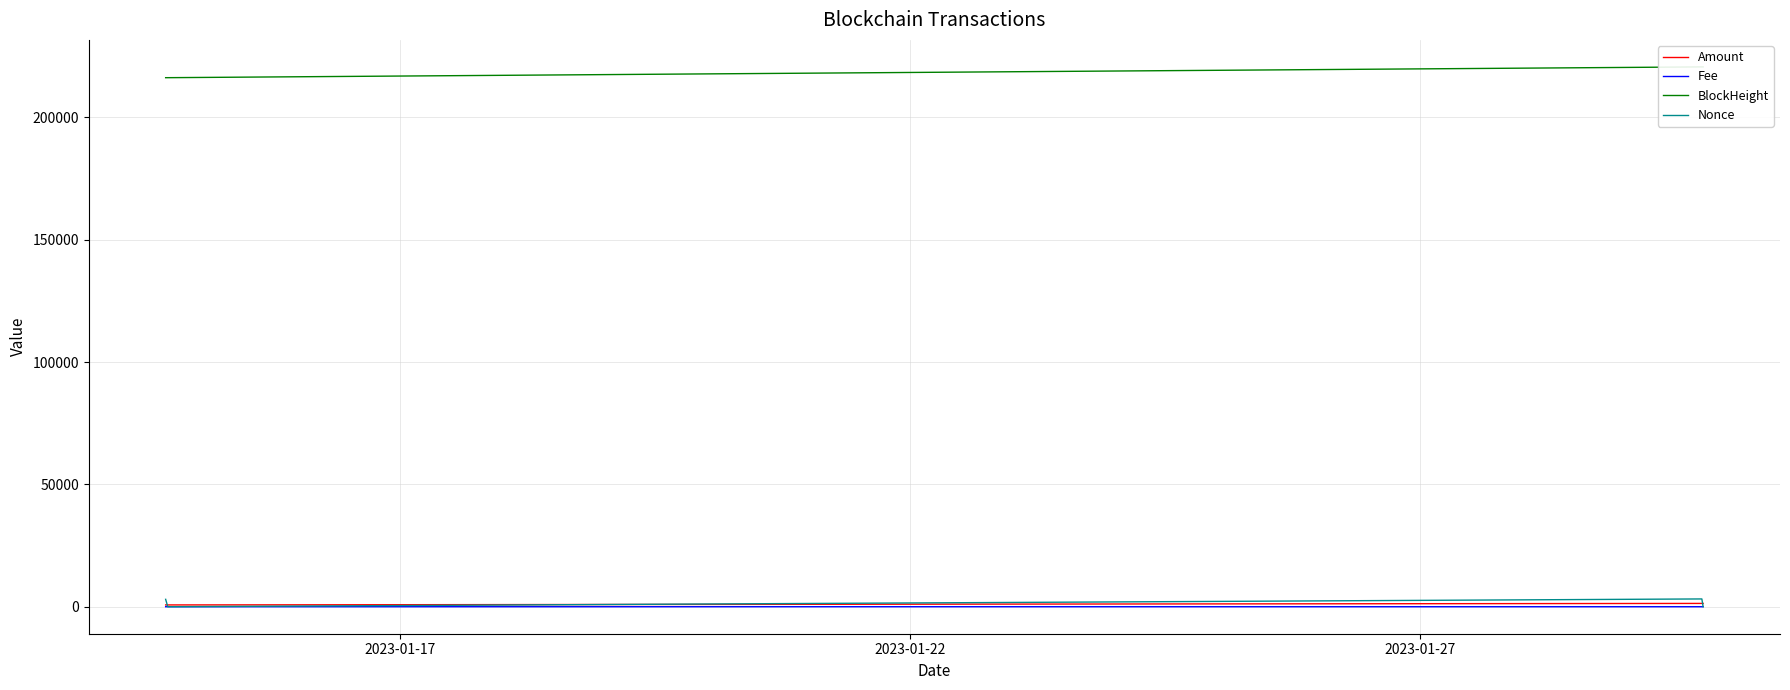

At how many categories does at least one series exceed 37548?

4